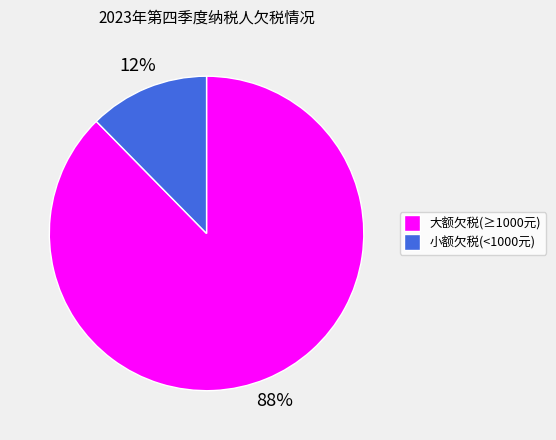

Do 小额欠税(<1000元) and 大额欠税(≥1000元) together represent more than half of the pie?

Yes